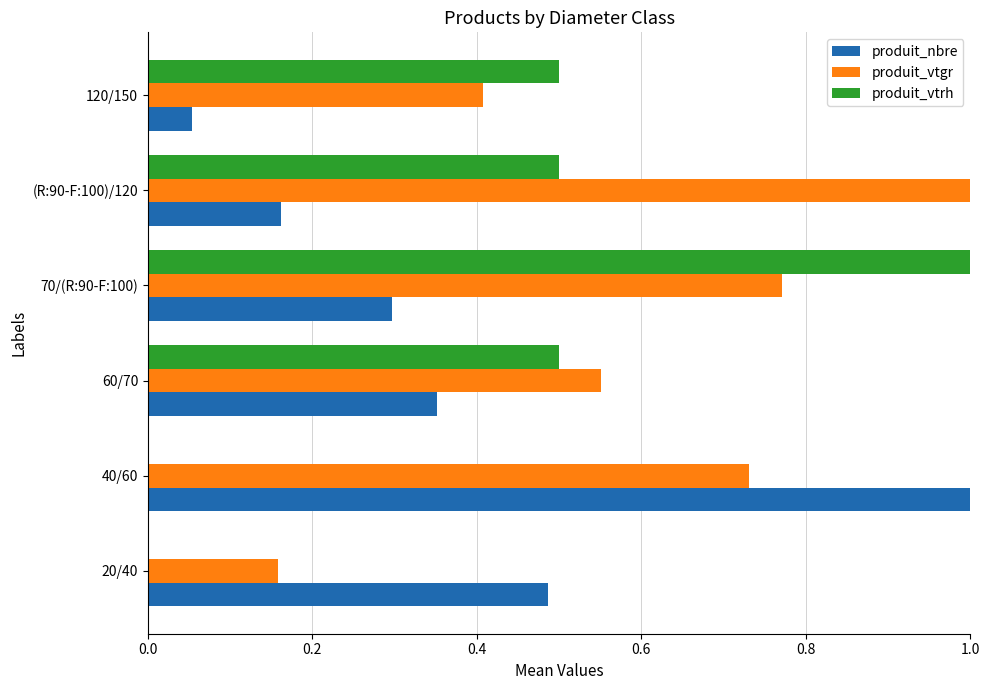

At which label does produit_vtrh reach its peak?

70/(R:90-F:100)